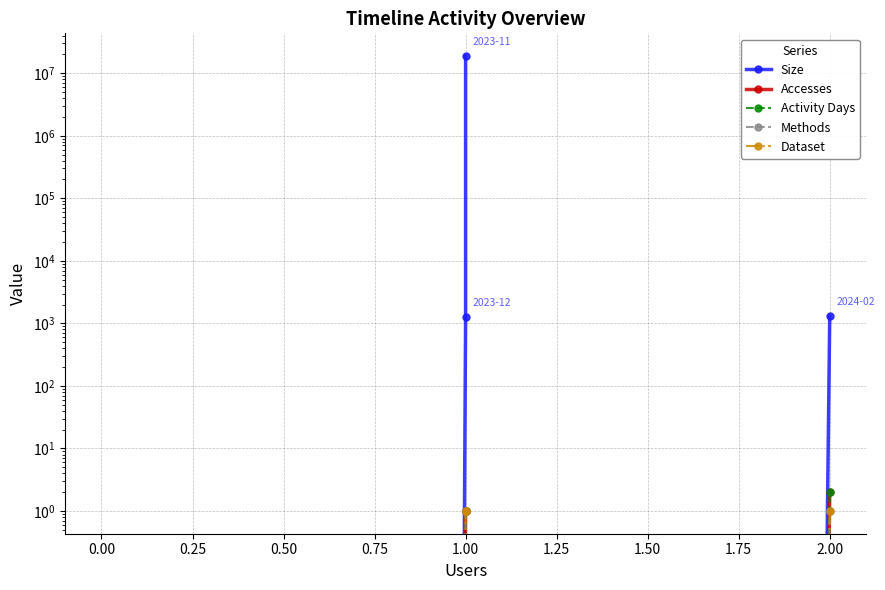

Which series changed the most between 1.00 and 0.00?

Size